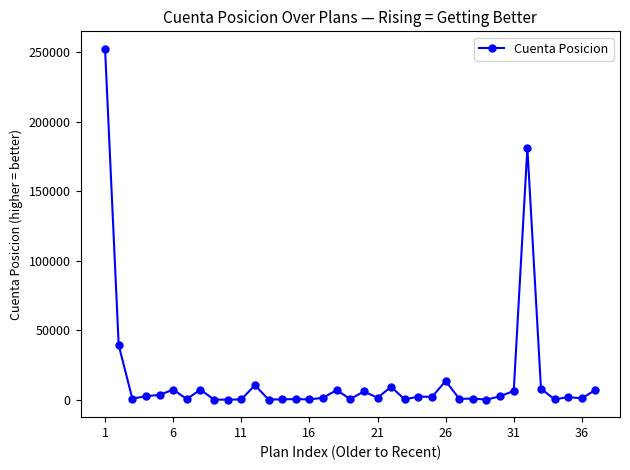

What is the greatest value displayed?

252408